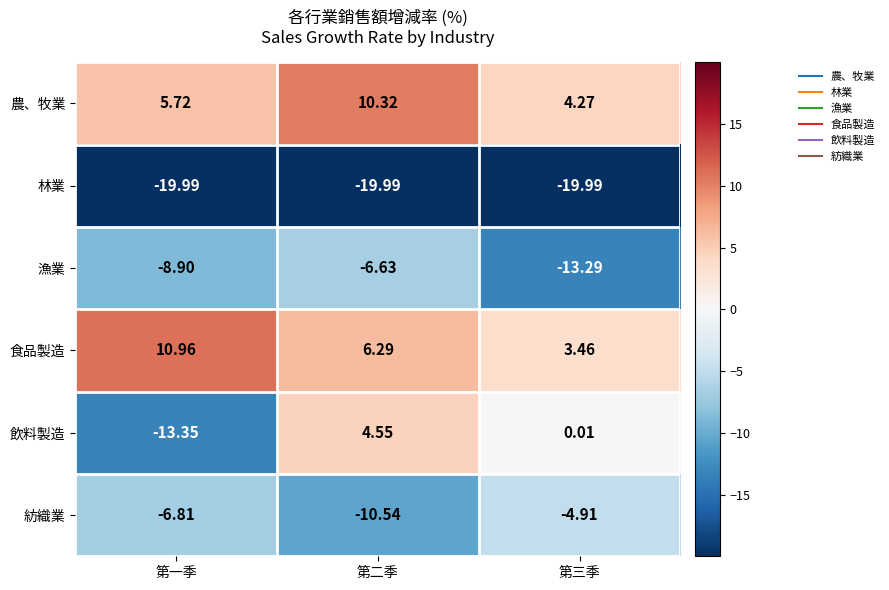

What is the total value across all series at 第二季?

-16.0